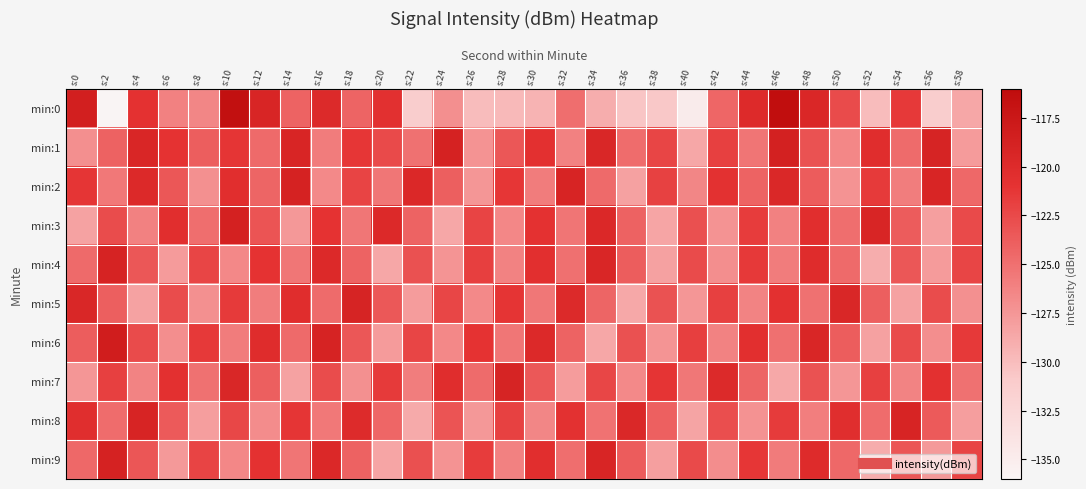

Reading left to right, transcribe all the data shown in this chart.

min:0: s:0=-118.6	s:2=-136.4	s:4=-120.9	s:6=-126.1	s:8=-126.5	s:10=-116.5	s:12=-119.4	s:14=-124.2	s:16=-119.9	s:18=-124.2	s:20=-120.7	s:22=-131.2	s:24=-127.1	s:26=-130.0	s:28=-129.8	s:30=-129.4	s:32=-124.8	s:34=-129.0	s:36=-130.6	s:38=-130.7	s:40=-134.9	s:42=-124.4	s:44=-119.9	s:46=-116.3	s:48=-119.6	s:50=-122.6	s:52=-130.0	s:54=-121.4	s:56=-131.2	s:58=-128.6
min:1: s:0=-127.1	s:2=-124.1	s:4=-119.4	s:6=-120.9	s:8=-123.9	s:10=-121.2	s:12=-124.6	s:14=-119.3	s:16=-125.8	s:18=-121.3	s:20=-122.5	s:22=-125.1	s:24=-118.9	s:26=-127.3	s:28=-123.4	s:30=-120.7	s:32=-126.1	s:34=-119.5	s:36=-124.8	s:38=-122.2	s:40=-128.6	s:42=-121.9	s:44=-125.3	s:46=-118.7	s:48=-123.1	s:50=-126.5	s:52=-120.3	s:54=-124.7	s:56=-119.1	s:58=-127.8
min:2: s:0=-121.2	s:2=-125.6	s:4=-119.8	s:6=-123.4	s:8=-127.1	s:10=-120.5	s:12=-124.3	s:14=-118.9	s:16=-126.7	s:18=-122.1	s:20=-125.4	s:22=-119.7	s:24=-123.9	s:26=-127.5	s:28=-121.3	s:30=-125.8	s:32=-119.2	s:34=-124.6	s:36=-128.2	s:38=-122.0	s:40=-126.4	s:42=-120.8	s:44=-124.2	s:46=-119.6	s:48=-123.7	s:50=-127.3	s:52=-121.5	s:54=-125.9	s:56=-119.3	s:58=-124.5
min:3: s:0=-128.3	s:2=-122.7	s:4=-126.1	s:6=-120.5	s:8=-124.9	s:10=-118.8	s:12=-123.2	s:14=-127.6	s:16=-121.0	s:18=-125.4	s:20=-119.8	s:22=-124.2	s:24=-128.6	s:26=-122.1	s:28=-126.5	s:30=-120.9	s:32=-125.3	s:34=-119.7	s:36=-124.1	s:38=-128.5	s:40=-122.9	s:42=-127.3	s:44=-121.7	s:46=-126.1	s:48=-120.5	s:50=-124.9	s:52=-119.3	s:54=-123.7	s:56=-128.1	s:58=-122.5
min:4: s:0=-124.6	s:2=-119.0	s:4=-123.4	s:6=-127.8	s:8=-122.2	s:10=-126.6	s:12=-121.0	s:14=-125.4	s:16=-119.8	s:18=-124.2	s:20=-128.6	s:22=-123.0	s:24=-127.4	s:26=-121.8	s:28=-126.2	s:30=-120.6	s:32=-125.0	s:34=-119.4	s:36=-123.8	s:38=-128.2	s:40=-122.6	s:42=-127.0	s:44=-121.4	s:46=-125.8	s:48=-120.2	s:50=-124.6	s:52=-129.0	s:54=-123.4	s:56=-127.8	s:58=-122.2
min:5: s:0=-119.5	s:2=-123.9	s:4=-128.3	s:6=-122.7	s:8=-127.1	s:10=-121.5	s:12=-125.9	s:14=-120.3	s:16=-124.7	s:18=-119.1	s:20=-123.5	s:22=-127.9	s:24=-122.3	s:26=-126.7	s:28=-121.1	s:30=-125.5	s:32=-119.9	s:34=-124.3	s:36=-128.7	s:38=-123.1	s:40=-127.5	s:42=-121.9	s:44=-126.3	s:46=-120.7	s:48=-125.1	s:50=-119.5	s:52=-123.9	s:54=-128.3	s:56=-122.7	s:58=-127.1
min:6: s:0=-123.8	s:2=-118.2	s:4=-122.6	s:6=-127.0	s:8=-121.4	s:10=-125.8	s:12=-120.2	s:14=-124.6	s:16=-119.0	s:18=-123.4	s:20=-127.8	s:22=-122.2	s:24=-126.6	s:26=-121.0	s:28=-125.4	s:30=-119.8	s:32=-124.2	s:34=-128.6	s:36=-123.0	s:38=-127.4	s:40=-121.8	s:42=-126.2	s:44=-120.6	s:46=-125.0	s:48=-119.4	s:50=-123.8	s:52=-128.2	s:54=-122.6	s:56=-127.0	s:58=-121.4
min:7: s:0=-127.5	s:2=-121.9	s:4=-126.3	s:6=-120.7	s:8=-125.1	s:10=-119.5	s:12=-123.9	s:14=-128.3	s:16=-122.7	s:18=-127.1	s:20=-121.5	s:22=-125.9	s:24=-120.3	s:26=-124.7	s:28=-119.1	s:30=-123.5	s:32=-127.9	s:34=-122.3	s:36=-126.7	s:38=-121.1	s:40=-125.5	s:42=-119.9	s:44=-124.3	s:46=-128.7	s:48=-123.1	s:50=-127.5	s:52=-121.9	s:54=-126.3	s:56=-120.7	s:58=-125.1
min:8: s:0=-120.4	s:2=-124.8	s:4=-119.2	s:6=-123.6	s:8=-128.0	s:10=-122.4	s:12=-126.8	s:14=-121.2	s:16=-125.6	s:18=-120.0	s:20=-124.4	s:22=-128.8	s:24=-123.2	s:26=-127.6	s:28=-122.0	s:30=-126.4	s:32=-120.8	s:34=-125.2	s:36=-119.6	s:38=-124.0	s:40=-128.4	s:42=-122.8	s:44=-127.2	s:46=-121.6	s:48=-126.0	s:50=-120.4	s:52=-124.8	s:54=-119.2	s:56=-123.6	s:58=-128.0
min:9: s:0=-124.5	s:2=-118.9	s:4=-123.3	s:6=-127.7	s:8=-122.1	s:10=-126.5	s:12=-120.9	s:14=-125.3	s:16=-119.7	s:18=-124.1	s:20=-128.5	s:22=-122.9	s:24=-127.3	s:26=-121.7	s:28=-126.1	s:30=-120.5	s:32=-124.9	s:34=-119.3	s:36=-123.7	s:38=-128.1	s:40=-122.5	s:42=-126.9	s:44=-121.3	s:46=-125.7	s:48=-120.1	s:50=-124.5	s:52=-128.9	s:54=-123.3	s:56=-127.7	s:58=-122.1